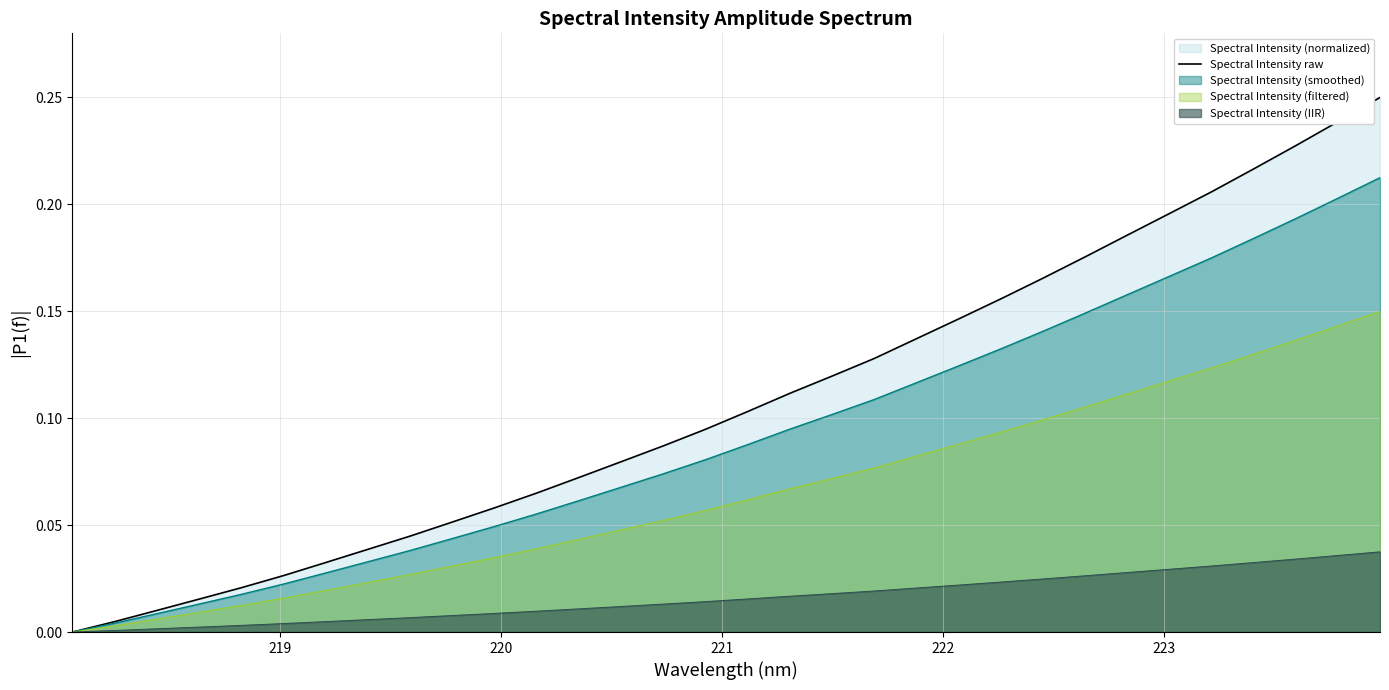

Does the chart display data point markers on the line(s)?

No